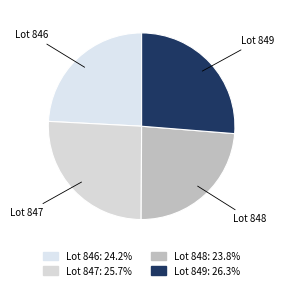

Which slice is the smallest?

848